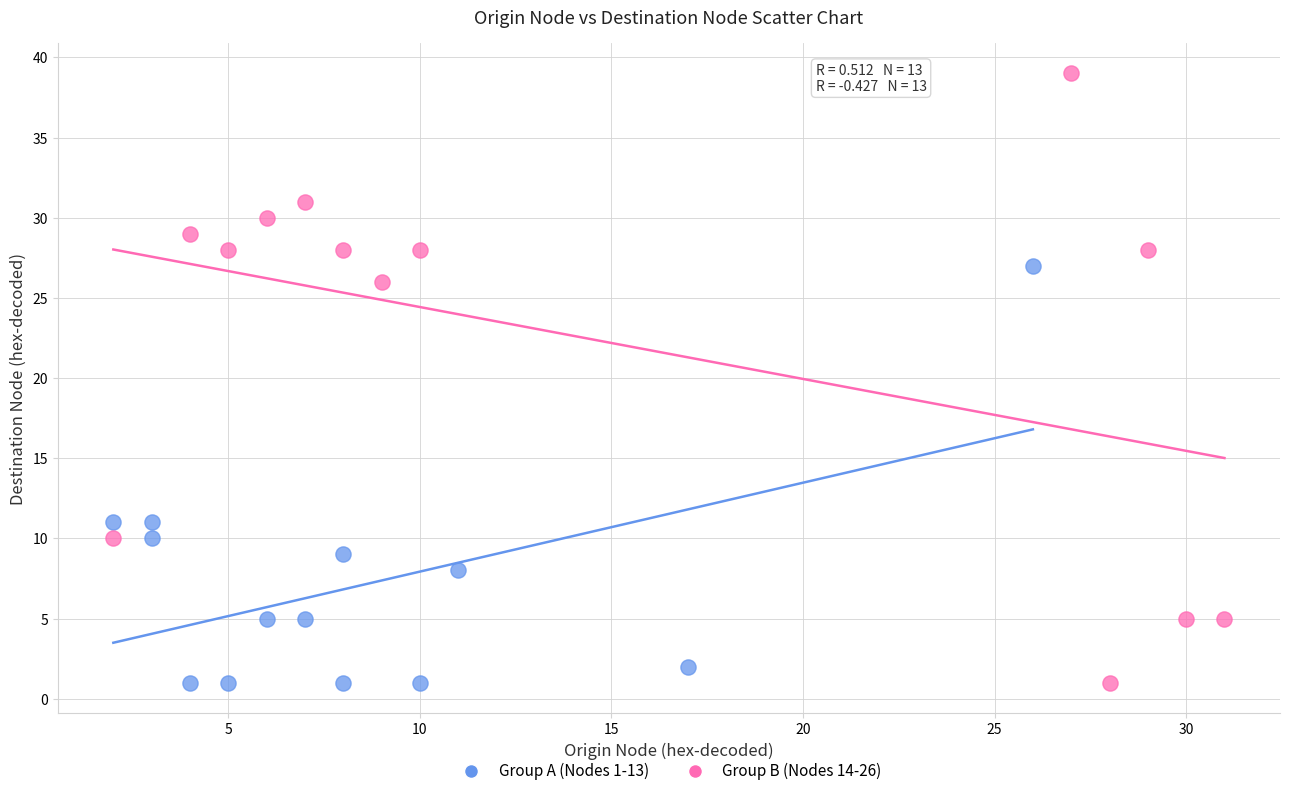

Which series has the largest Y range (max minus min)?

Group B (Nodes 14-26)